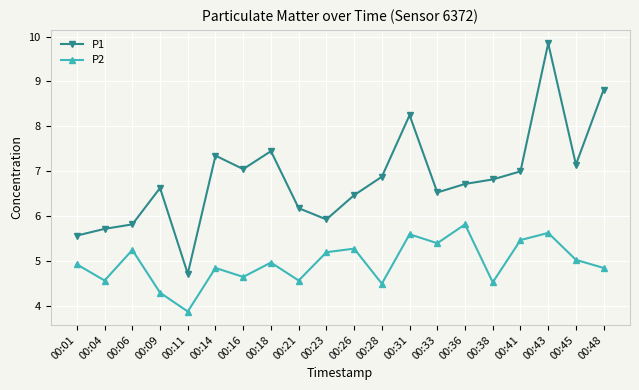

At which label does P1 first exceed 6?

00:09